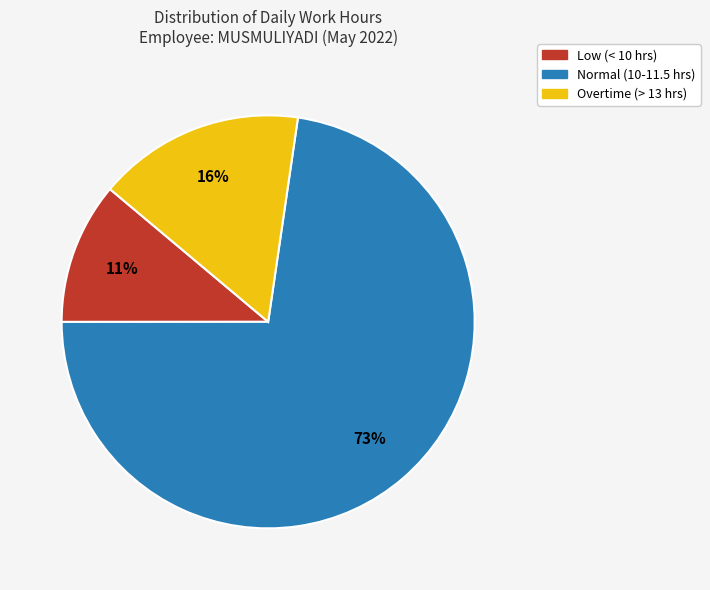

To the nearest percent, what is the difference between the largest and smallest slice percentages?

62%